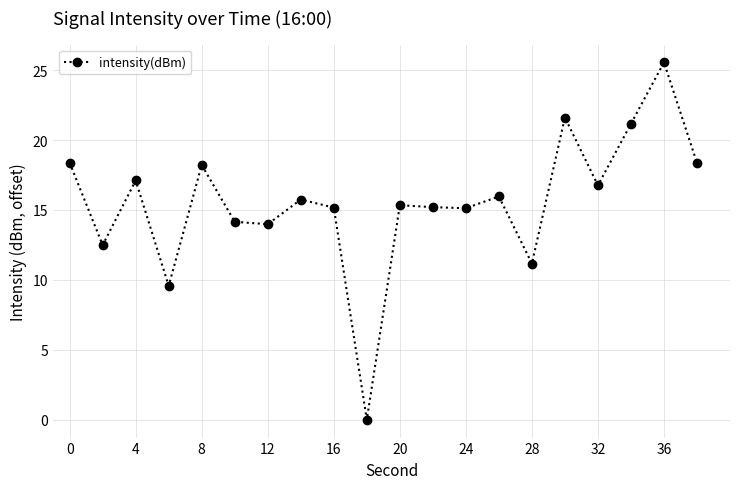

What is the sum of all values?

311.1